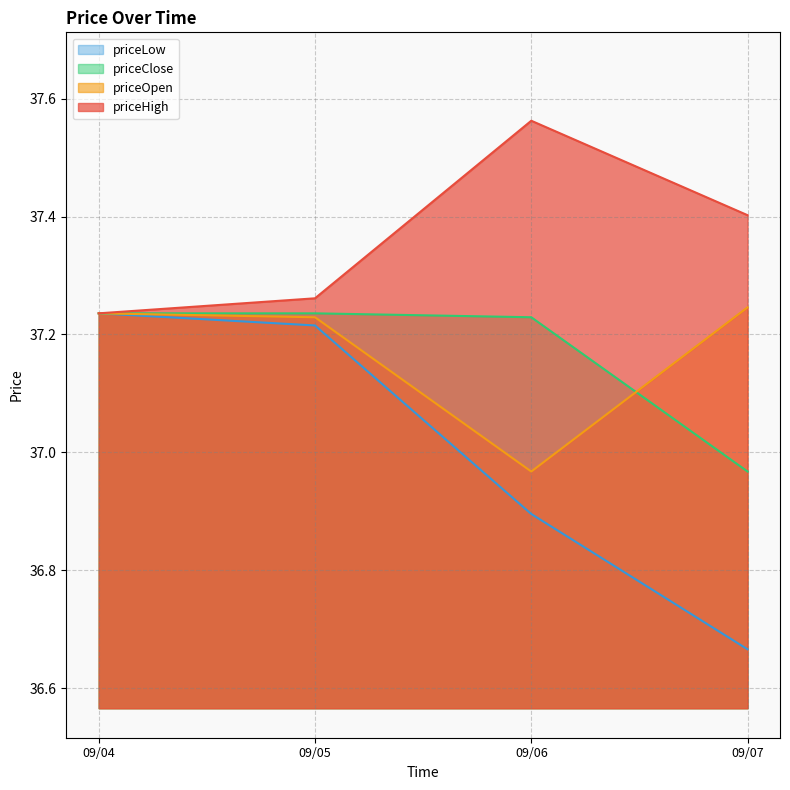

Which series changed the most between 09/05 and 09/07?

priceLow